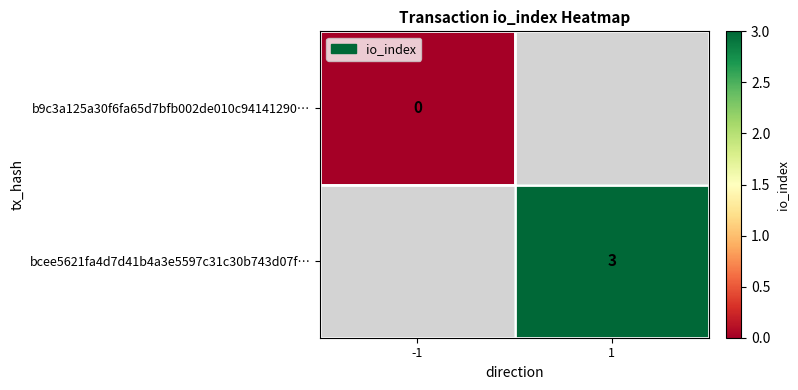

What is the greatest value displayed?

3.0